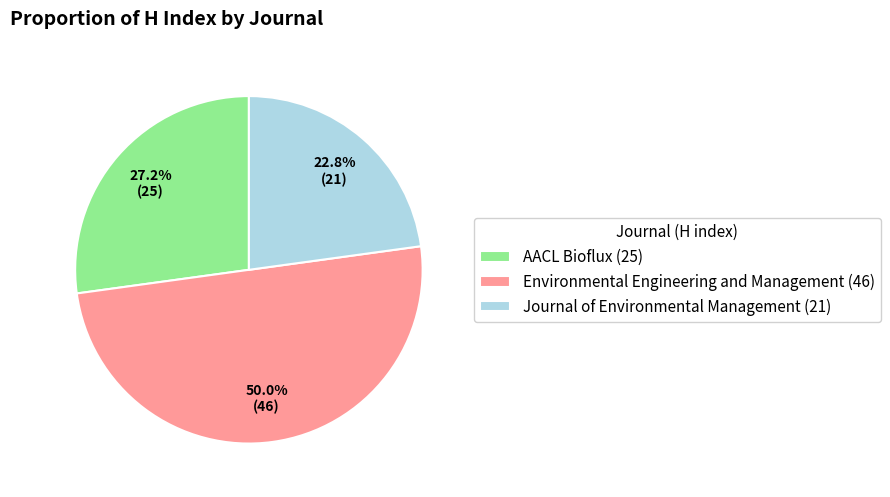

To the nearest percent, what is the difference between the Journal of Environmental Management and AACL Bioflux slice percentages?

4%